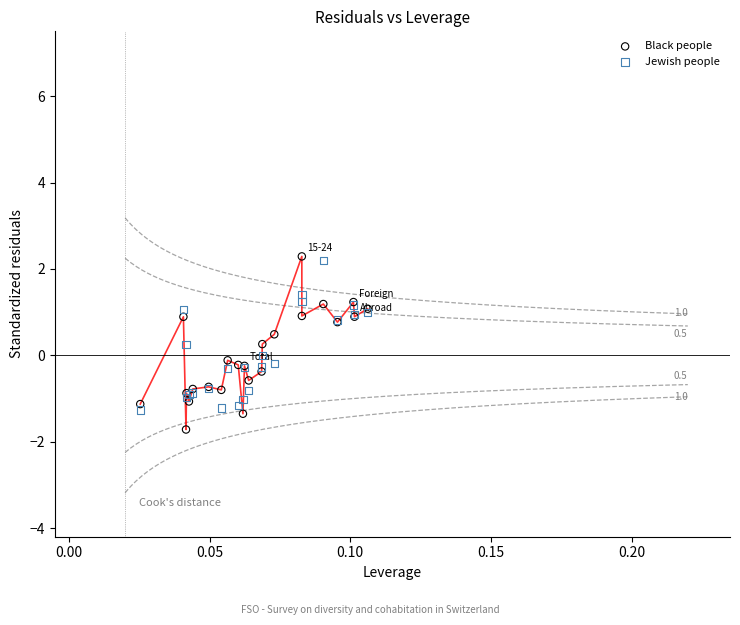

What are all the series names shown in the legend?

Black people, Jewish people